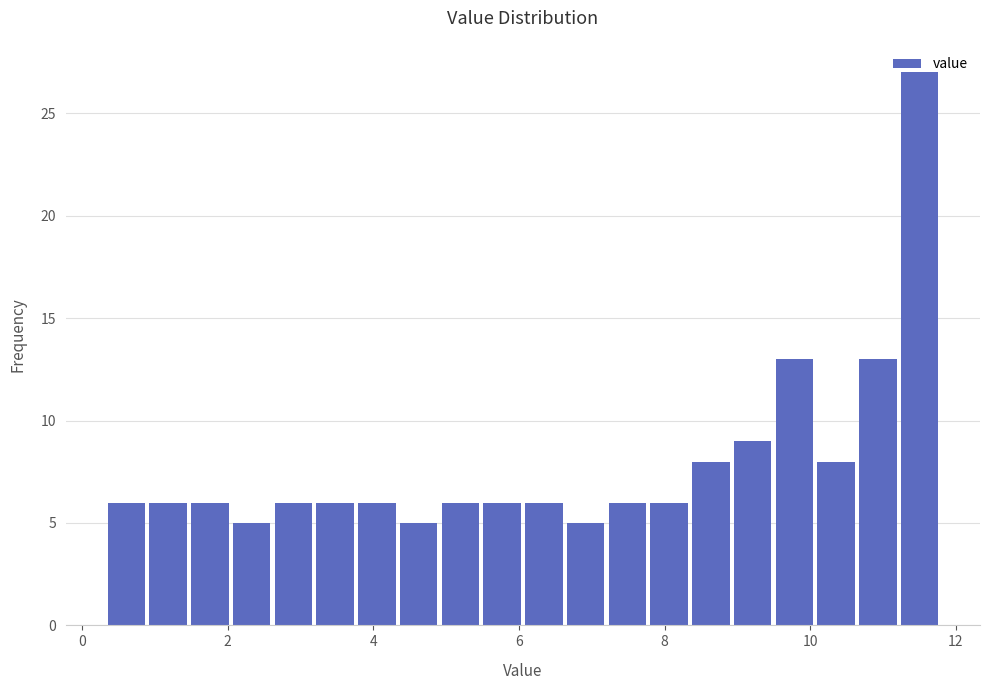

Around what value on the x-axis is the tallest bar? Give the approximate position of its centre, as read against the axis.

11.6